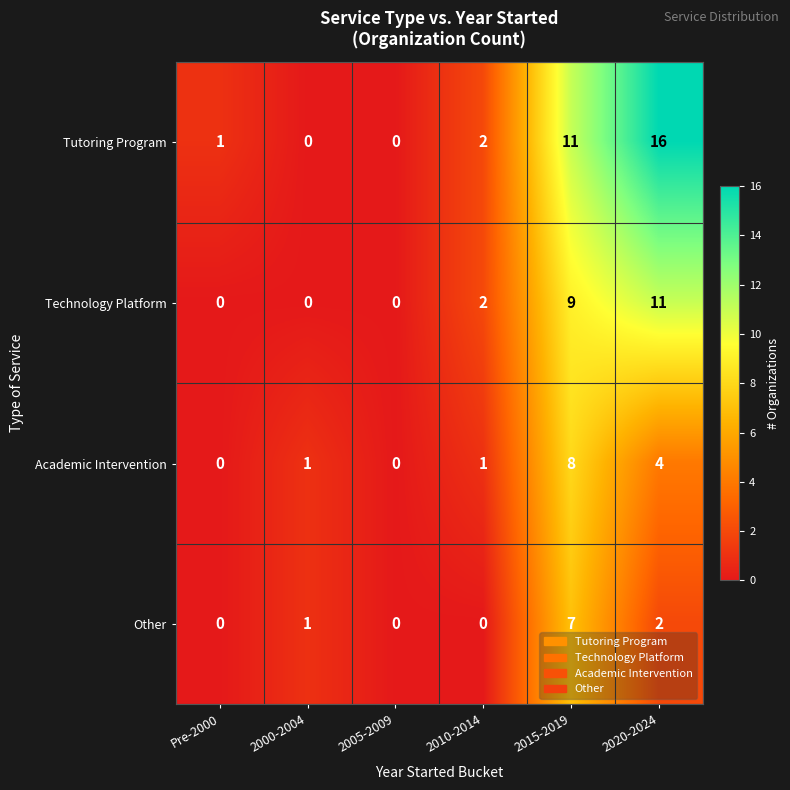

How many Academic Intervention values are between 0 and 4?

5